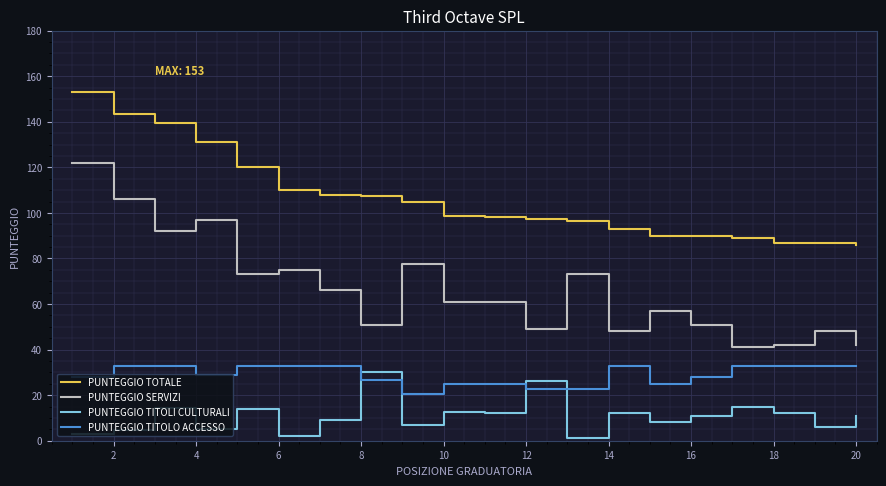

What is the difference between the maximum and minimum values in the PUNTEGGIO TITOLO ACCESSO series?

12.5